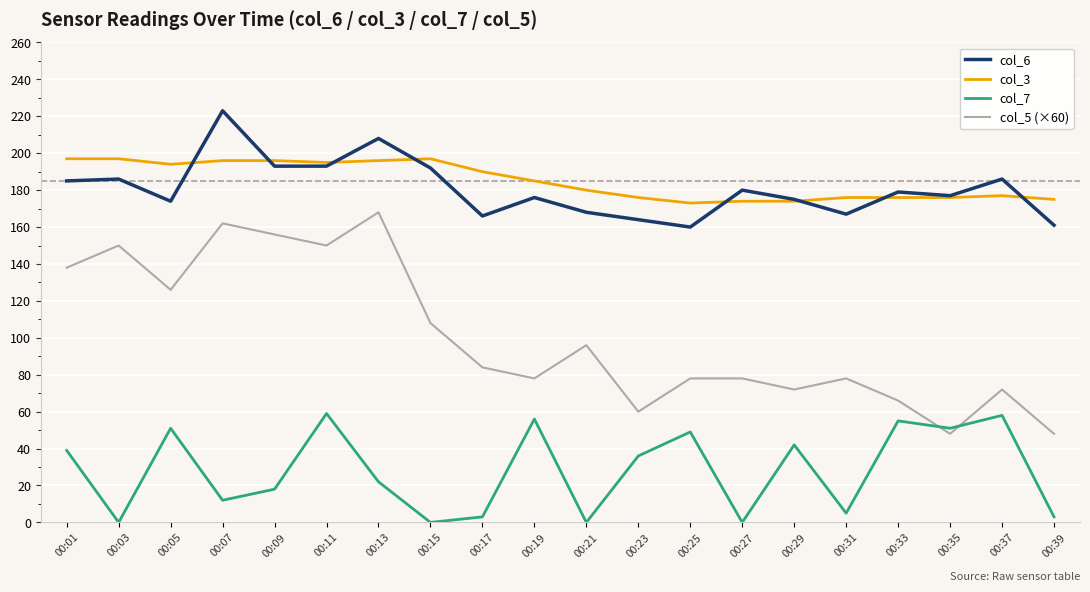

What are all the series names shown in the legend?

col_6, col_3, col_7, col_5 (×60)